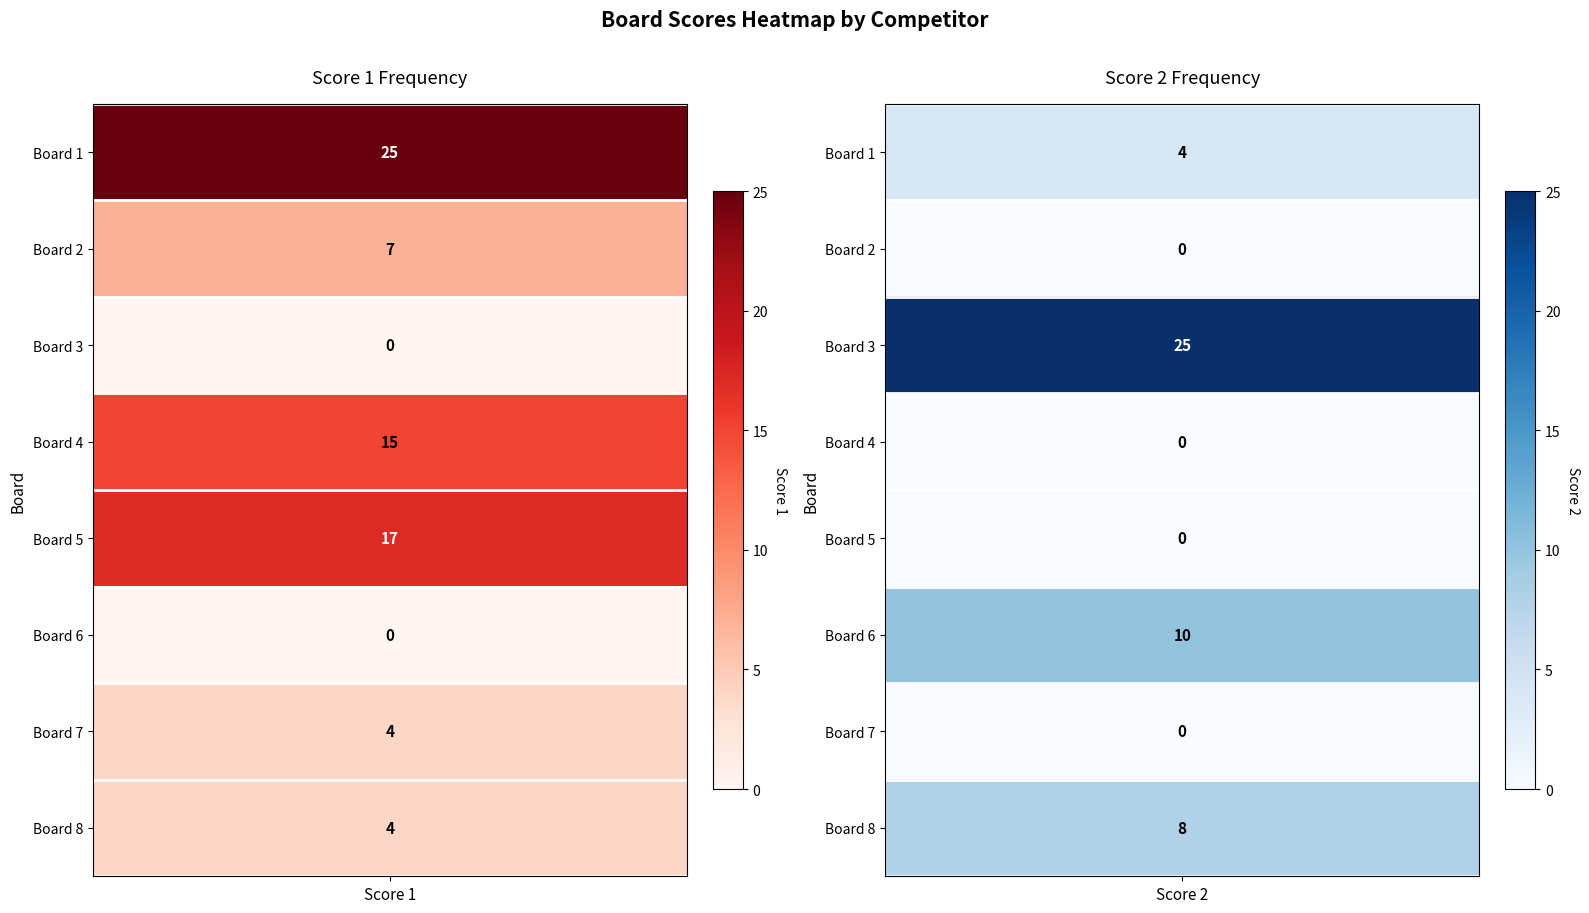

What is the sum of all 4 values?

15